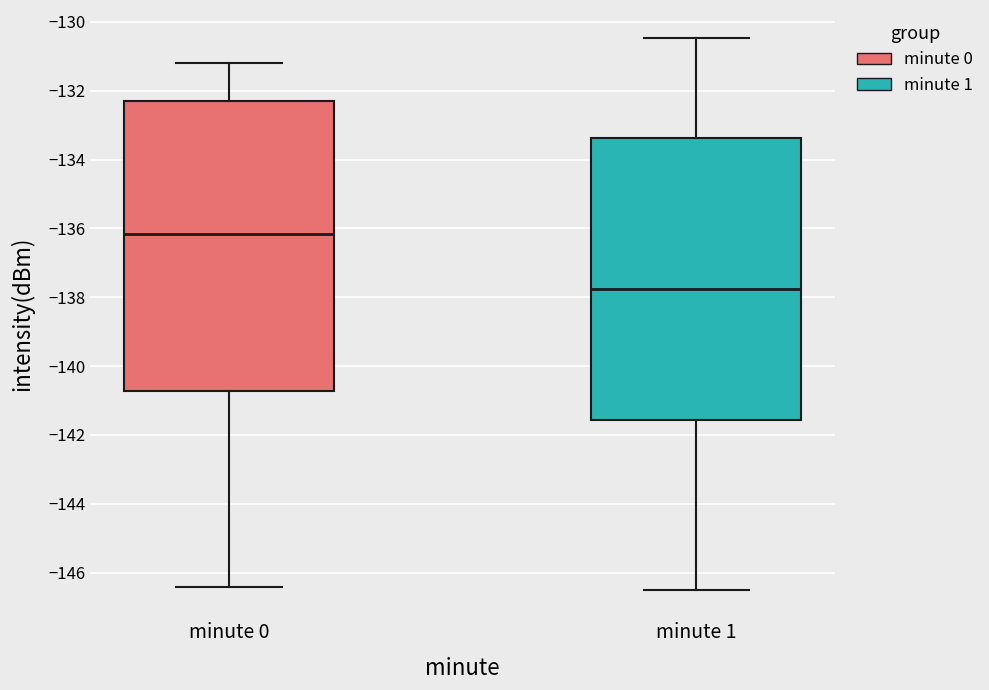

Reading left to right, transcribe this box plot: for each box, give where its median line is, the range the box spans, and where its two whiskers end, as read against the y-axis. The values are not printed on the chart, so give them approximately, as read against the axis.

minute 0: median -136.2, box -140.8 to -132.2, whiskers -146.4 to -131.2
minute 1: median -137.8, box -141.6 to -133.4, whiskers -146.4 to -130.4